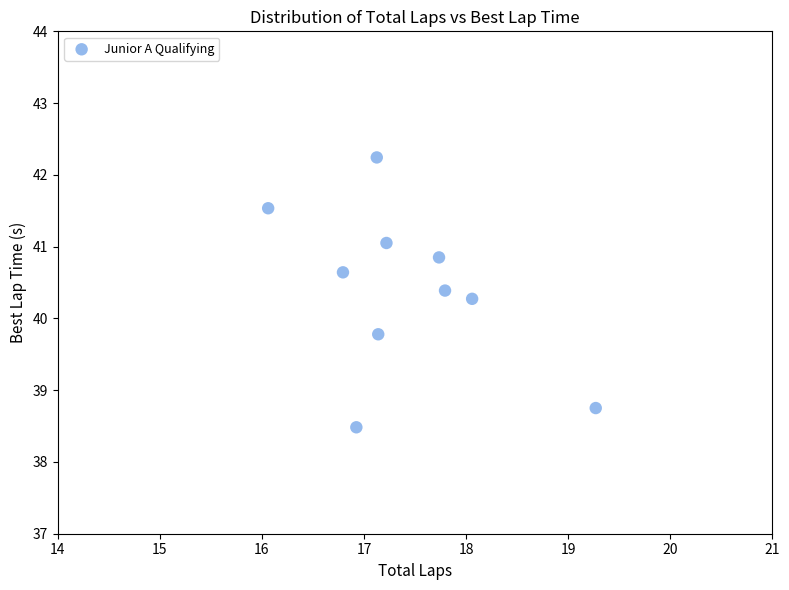

What is the range of Y values (max minus min)?

3.8